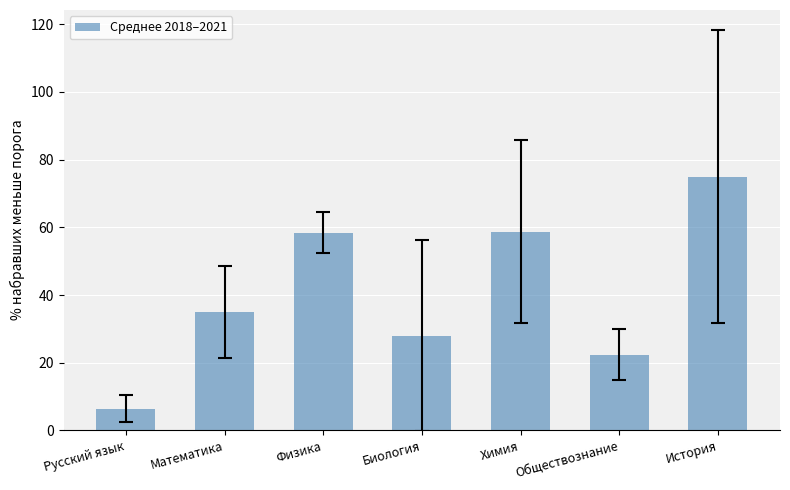

True or false: the data shows 15.3 at История.

False